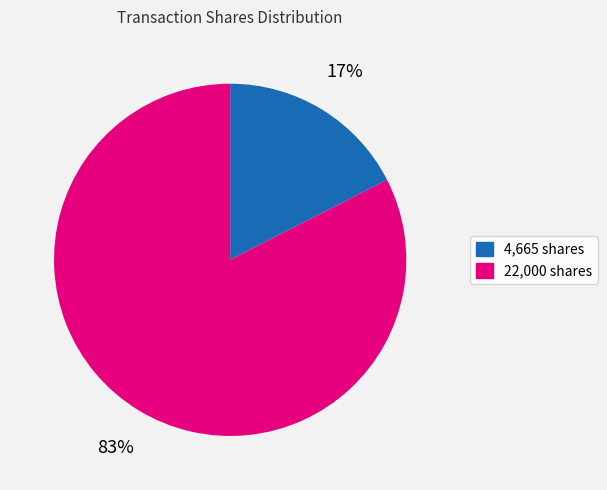

Is 22,000 shares the majority of the pie?

Yes